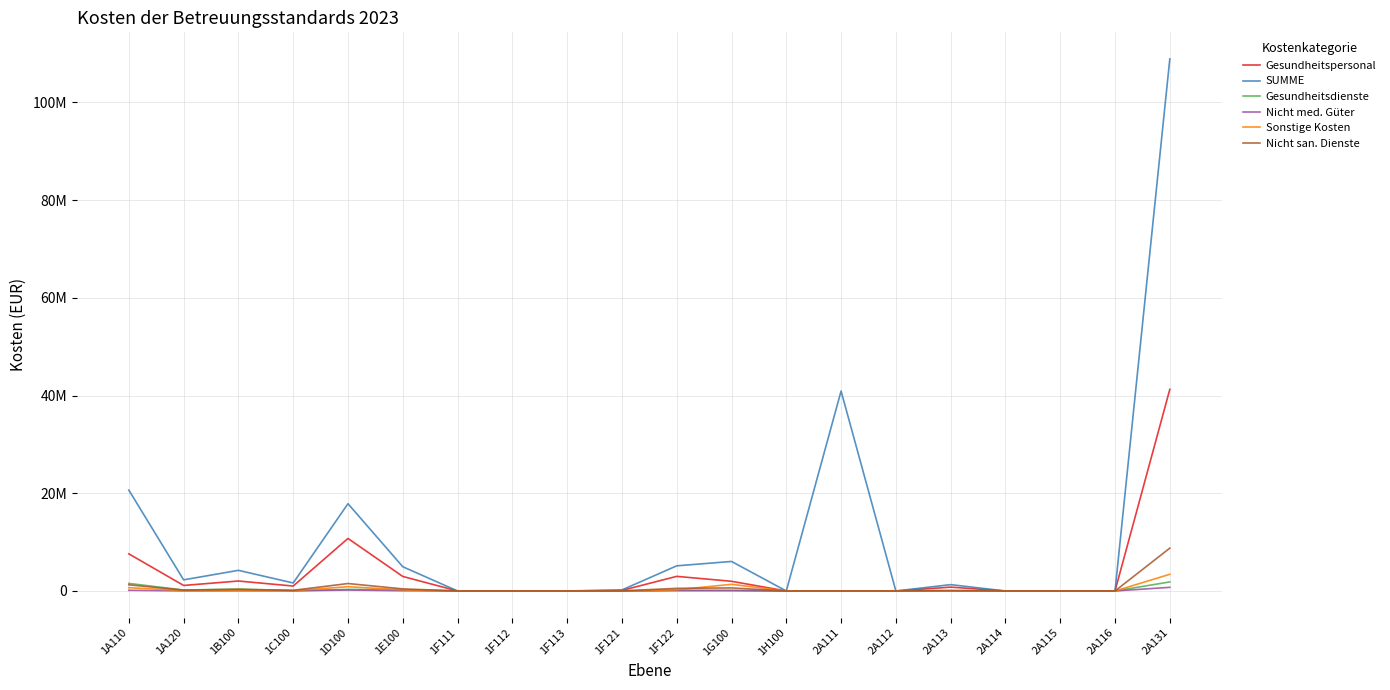

What are all the series names shown in the legend?

Gesundheitspersonal, SUMME, Gesundheitsdienste, Nicht med. Güter, Sonstige Kosten, Nicht san. Dienste